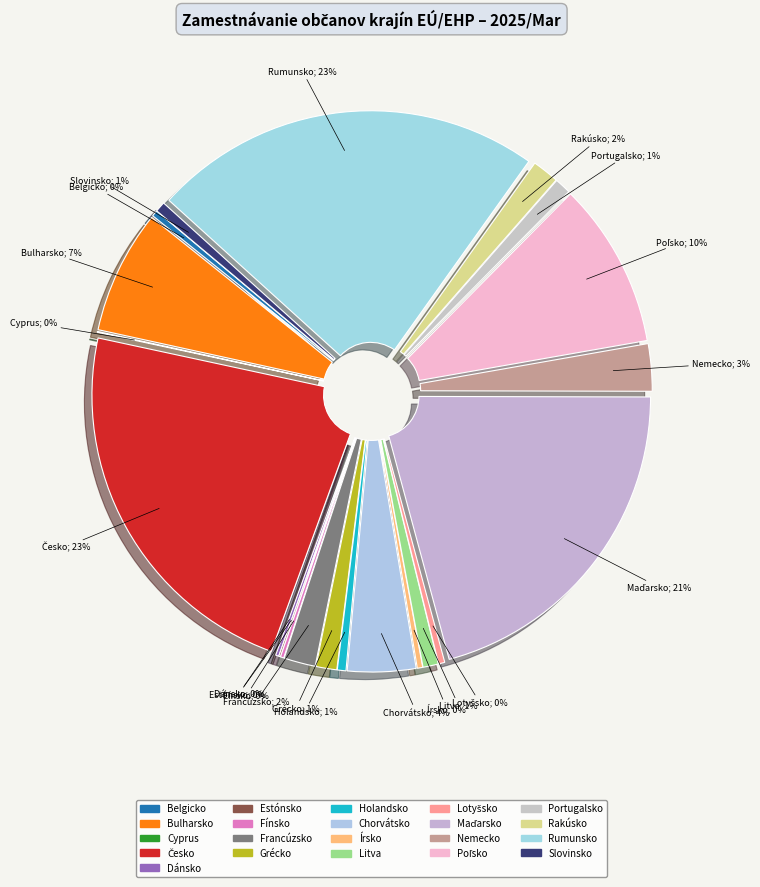

What is the smallest slice in the pie chart?

Cyprus